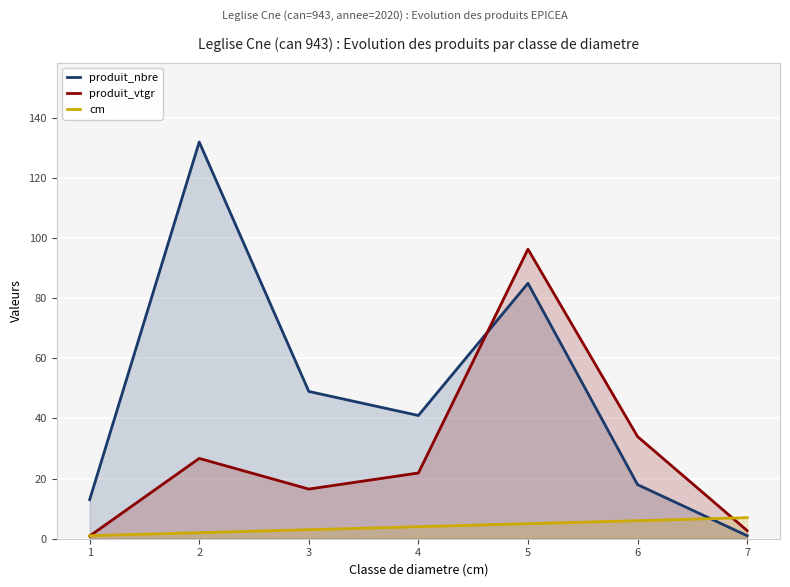

True or false: produit_vtgr has a value of 16.5 at 3.

True